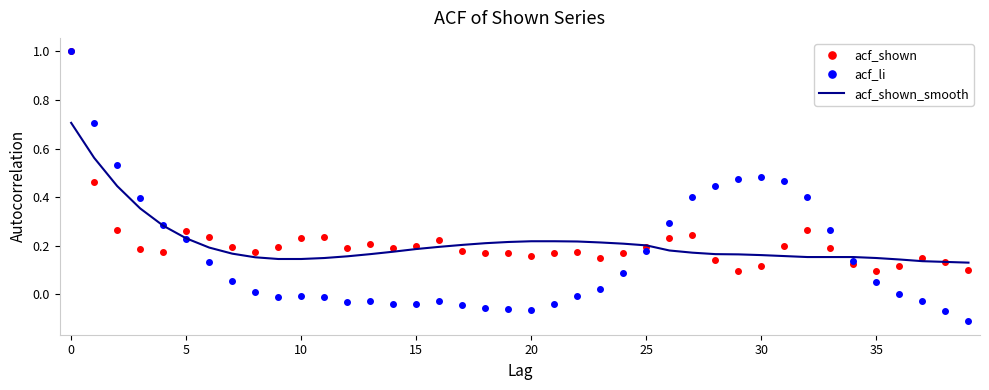

What is the highest value of the acf_shown_smooth series?

0.7